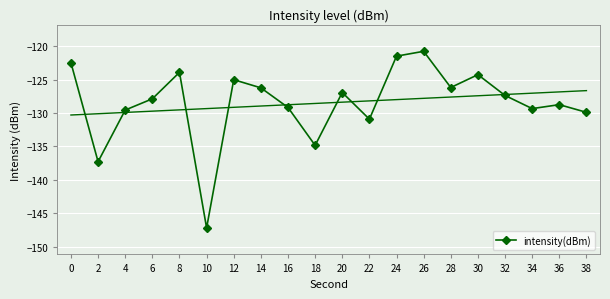

How many points are higher than both their immediate neighbors (excluding endpoints)?

6